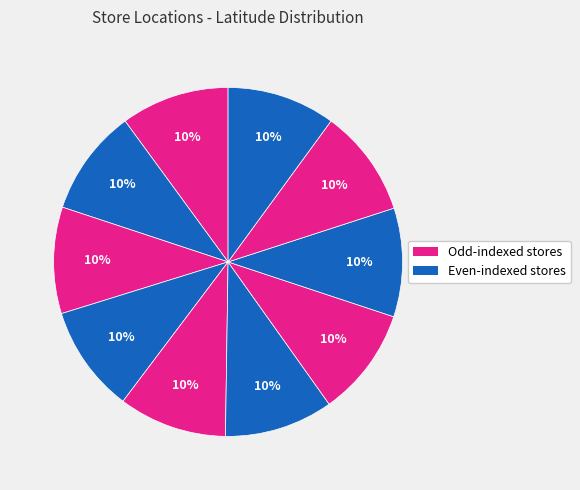

How many slices are in this pie chart?

10